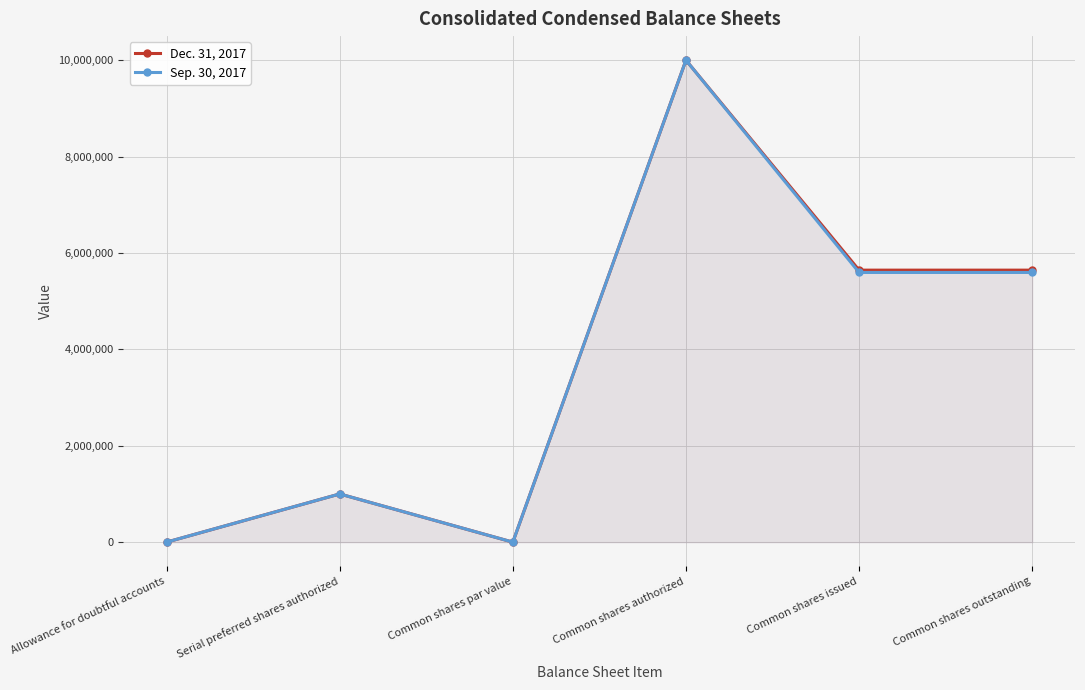

What is the smallest value displayed?

1